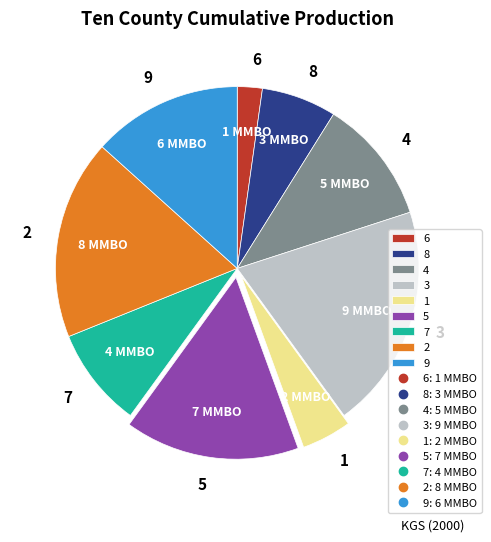

The 8 slice represents 7% of the pie. True or false?

True